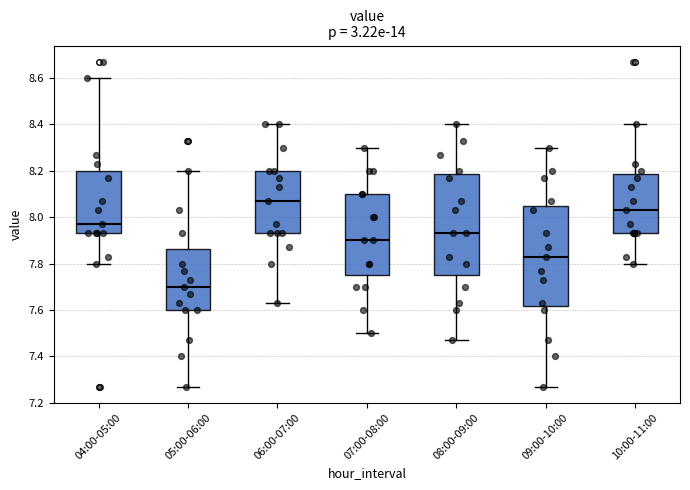

Reading left to right, read every box against the y-axis: the position of its median line, the range the box covers, and the ends of its whiskers. The values are not printed on the chart, so give them approximately, as read against the axis.

04:00-05:00: median 7.98, box 7.94 to 8.20, whiskers 7.80 to 8.60
05:00-06:00: median 7.70, box 7.60 to 7.86, whiskers 7.28 to 8.20
06:00-07:00: median 8.08, box 7.94 to 8.20, whiskers 7.64 to 8.40
07:00-08:00: median 7.90, box 7.76 to 8.10, whiskers 7.50 to 8.30
08:00-09:00: median 7.94, box 7.76 to 8.18, whiskers 7.48 to 8.40
09:00-10:00: median 7.84, box 7.62 to 8.06, whiskers 7.28 to 8.30
10:00-11:00: median 8.04, box 7.94 to 8.18, whiskers 7.80 to 8.40